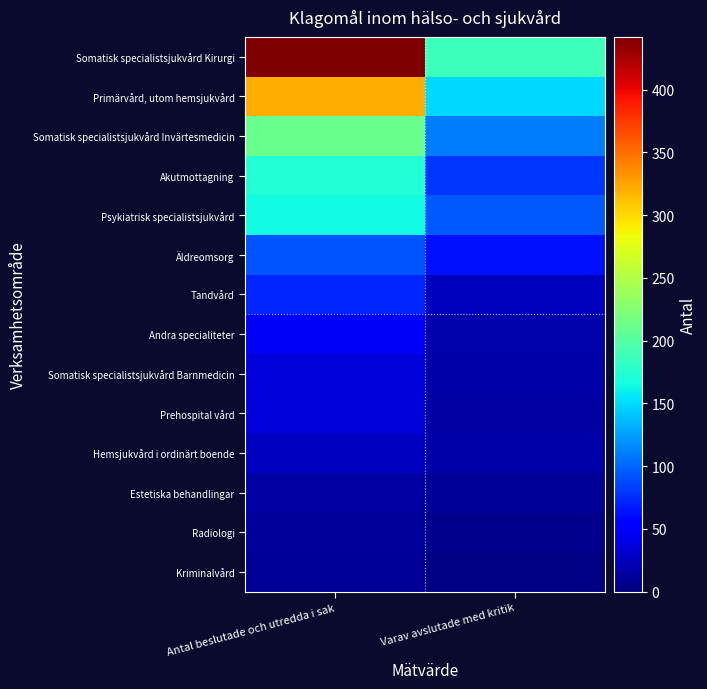

At Antal beslutade och utredda i sak, list the series in order from smallest to largest.

Kriminalvård, Radiologi, Estetiska behandlingar, Hemsjukvård i ordinärt boende, Prehospital vård, Somatisk specialistsjukvård Barnmedicin, Andra specialiteter, Tandvård, Äldreomsorg, Psykiatrisk specialistsjukvård, Akutmottagning, Somatisk specialistsjukvård Invärtesmedicin, Primärvård, utom hemsjukvård, Somatisk specialistsjukvård Kirurgi